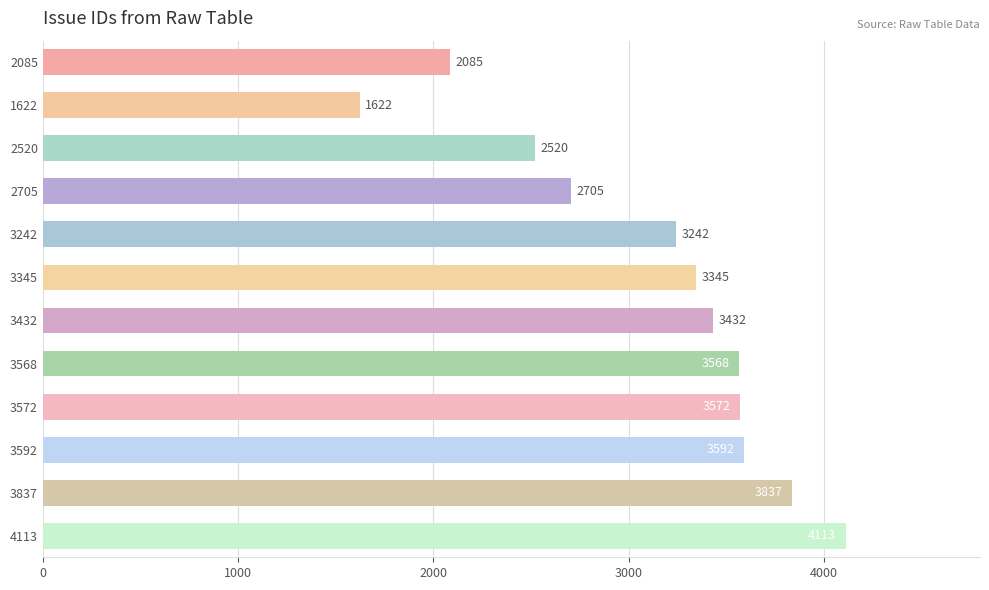

How many data points are less than 3432?

6